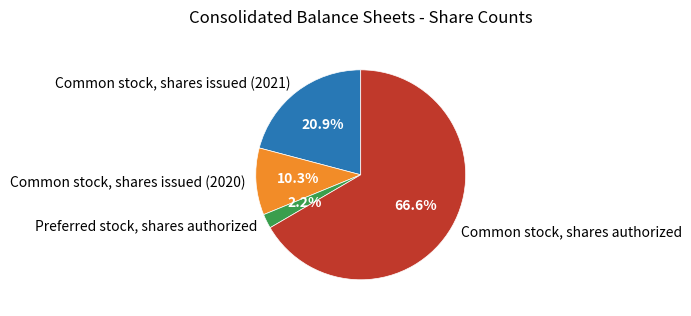

Is it true that Common stock, shares issued (2021) is 21% of the pie?

True